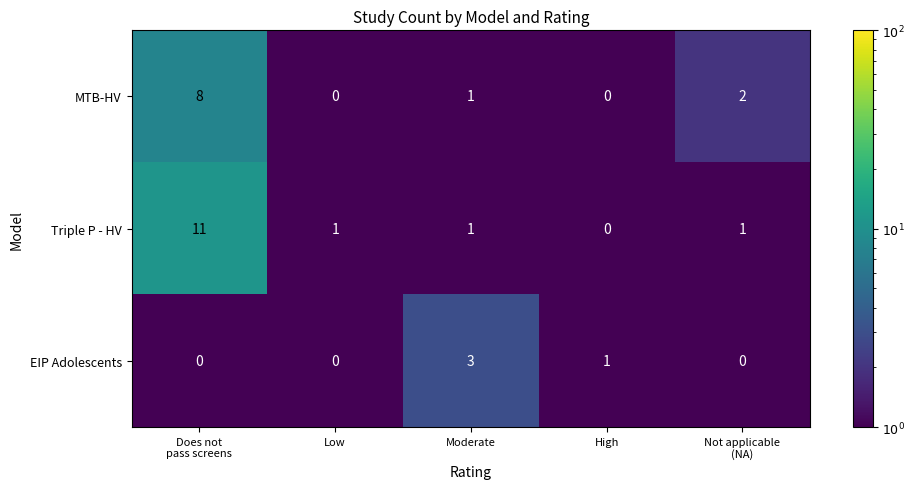

Between Does not
pass screens and High, which series saw the biggest shift?

Triple P - HV